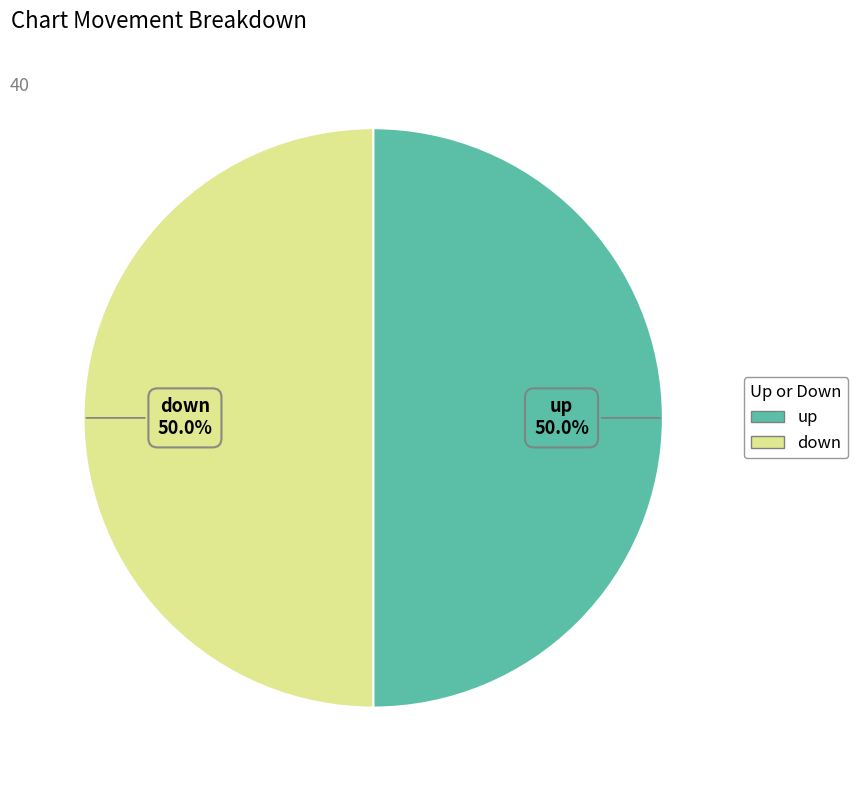

To the nearest percent, what is the average slice percentage?

50%